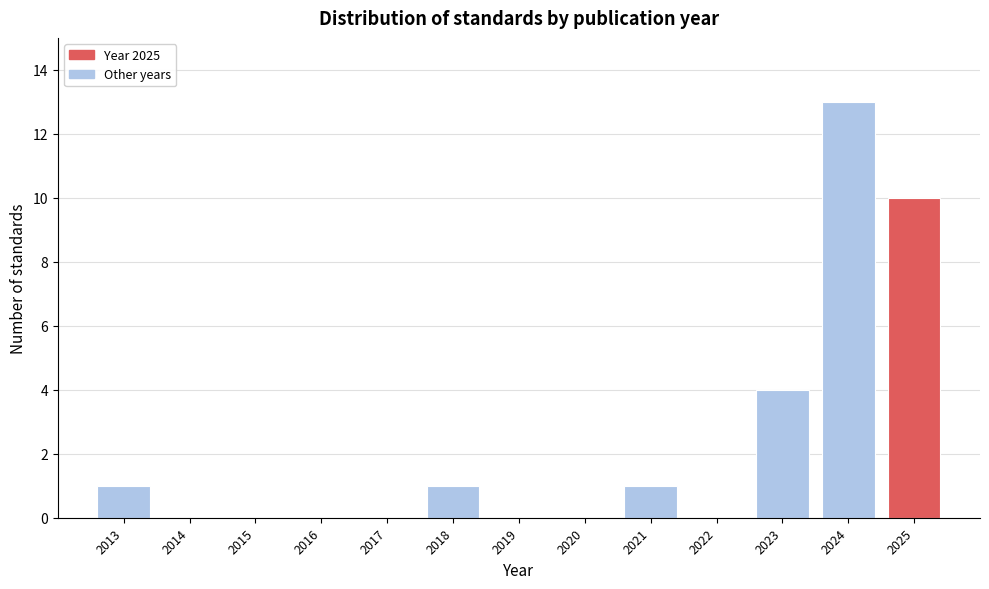

Reading left to right, what are all the values shown in this chart?

2013=1	2014=0	2015=0	2016=0	2017=0	2018=1	2019=0	2020=0	2021=1	2022=0	2023=4	2024=13	2025=10